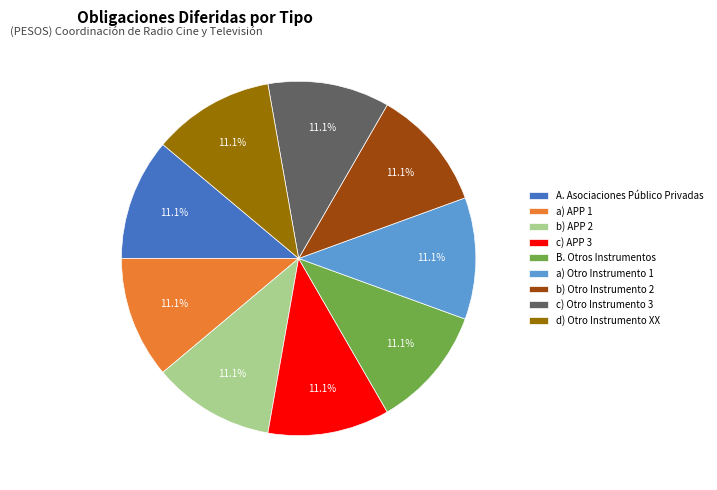

Is there any slice that represents more than half of the pie?

No